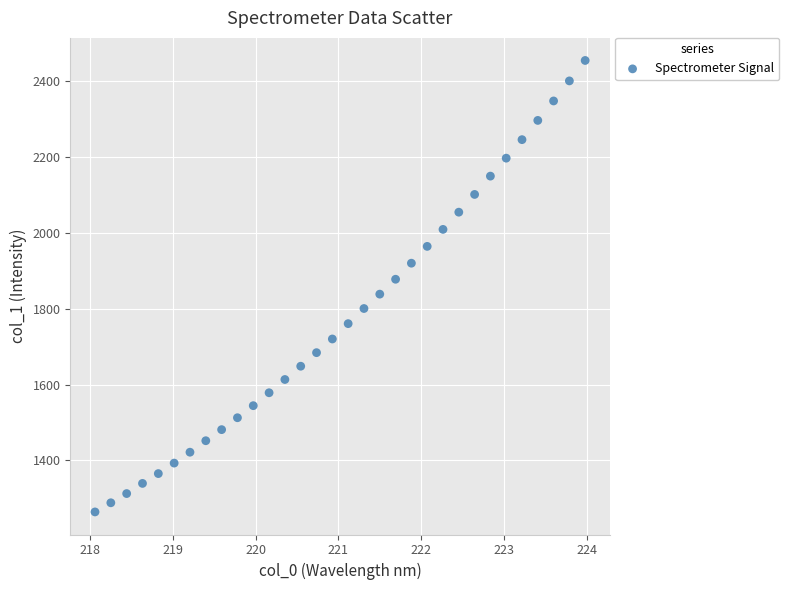

What is the range of X values (max minus min)?

5.9